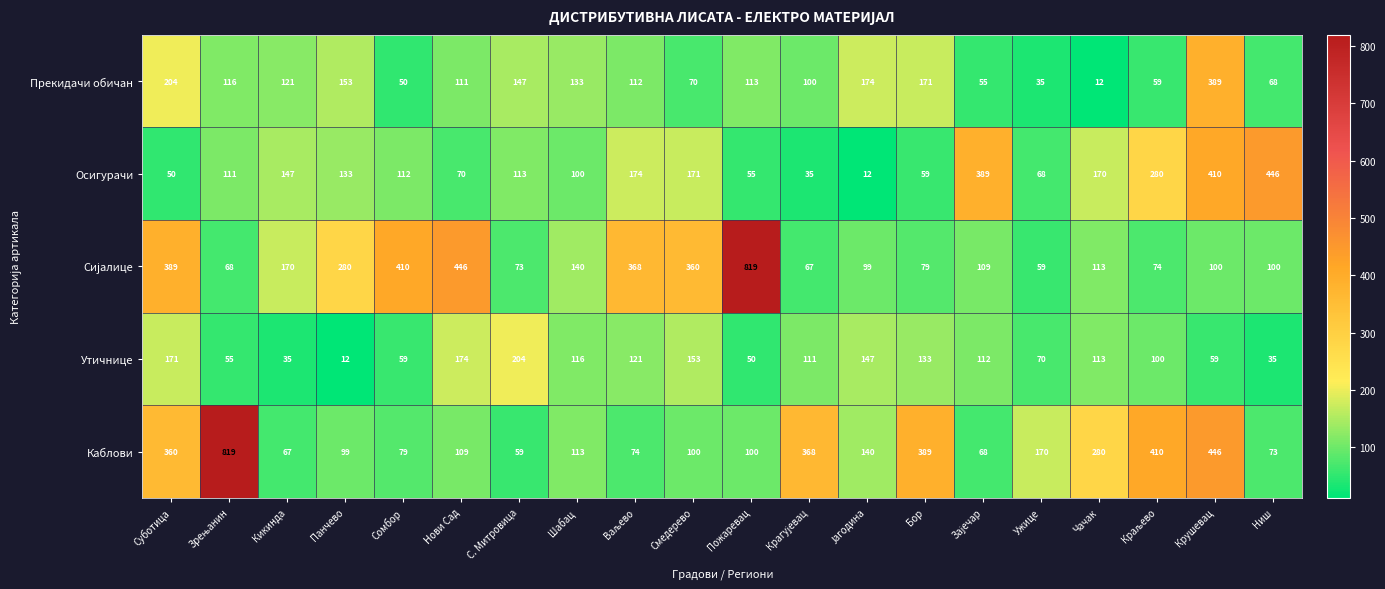

What is the smallest value displayed?

12